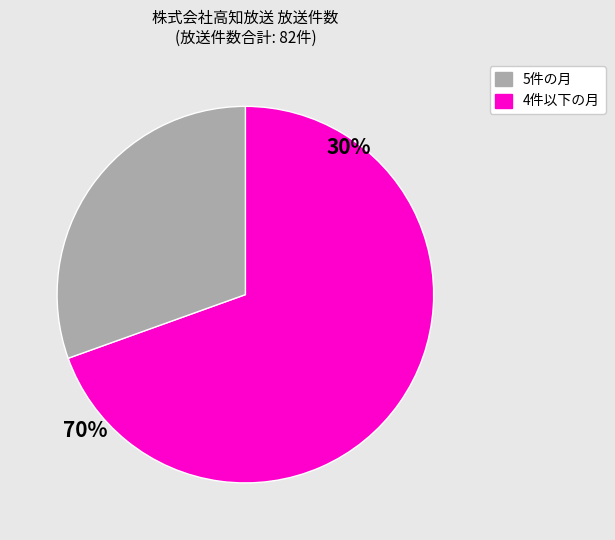

The 11 slice represents 19% of the pie. True or false?

False